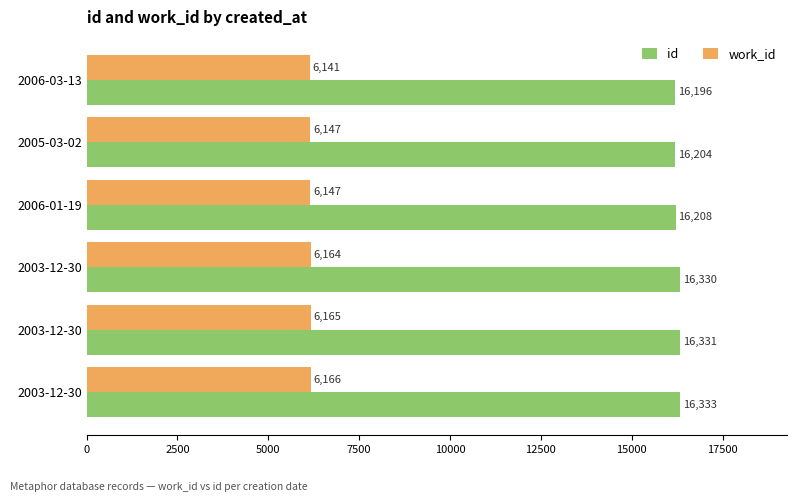

How many categories are shown in the chart?

6